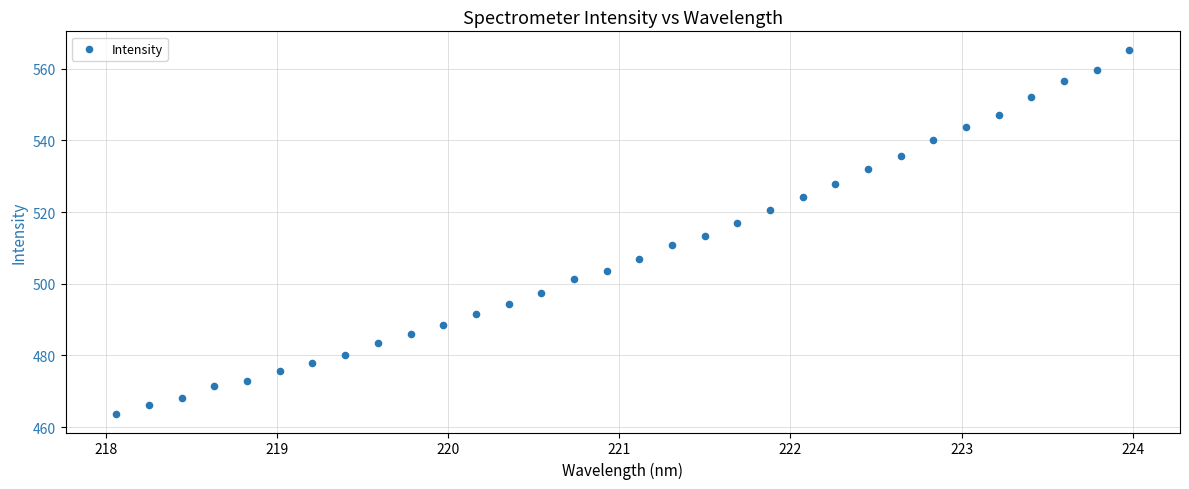

What is the range of X values (max minus min)?

5.9